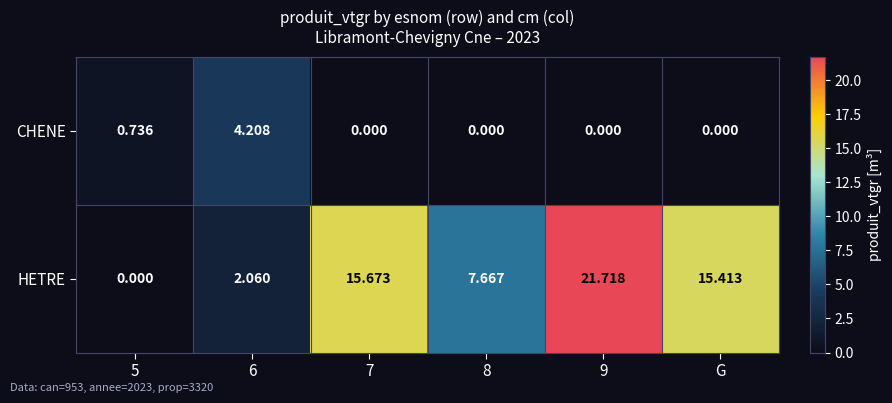

Rank the series at 7 from lowest to highest value.

CHENE, HETRE